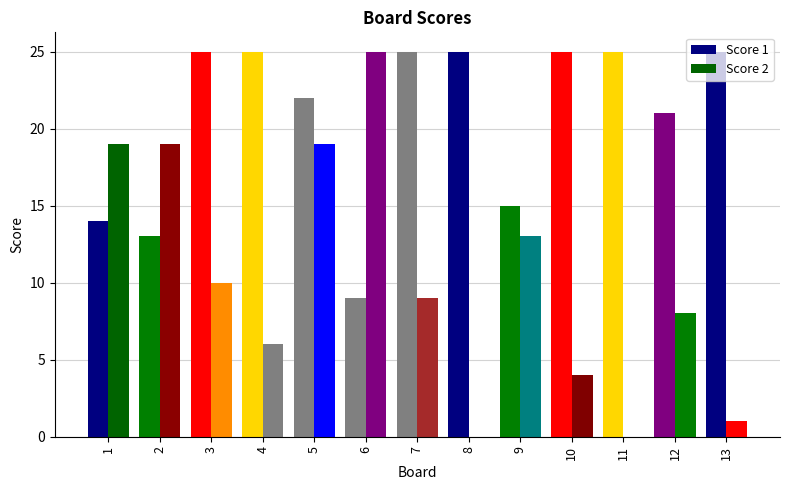

What is the value of the Score 2 bar at the 5th from the left?

19